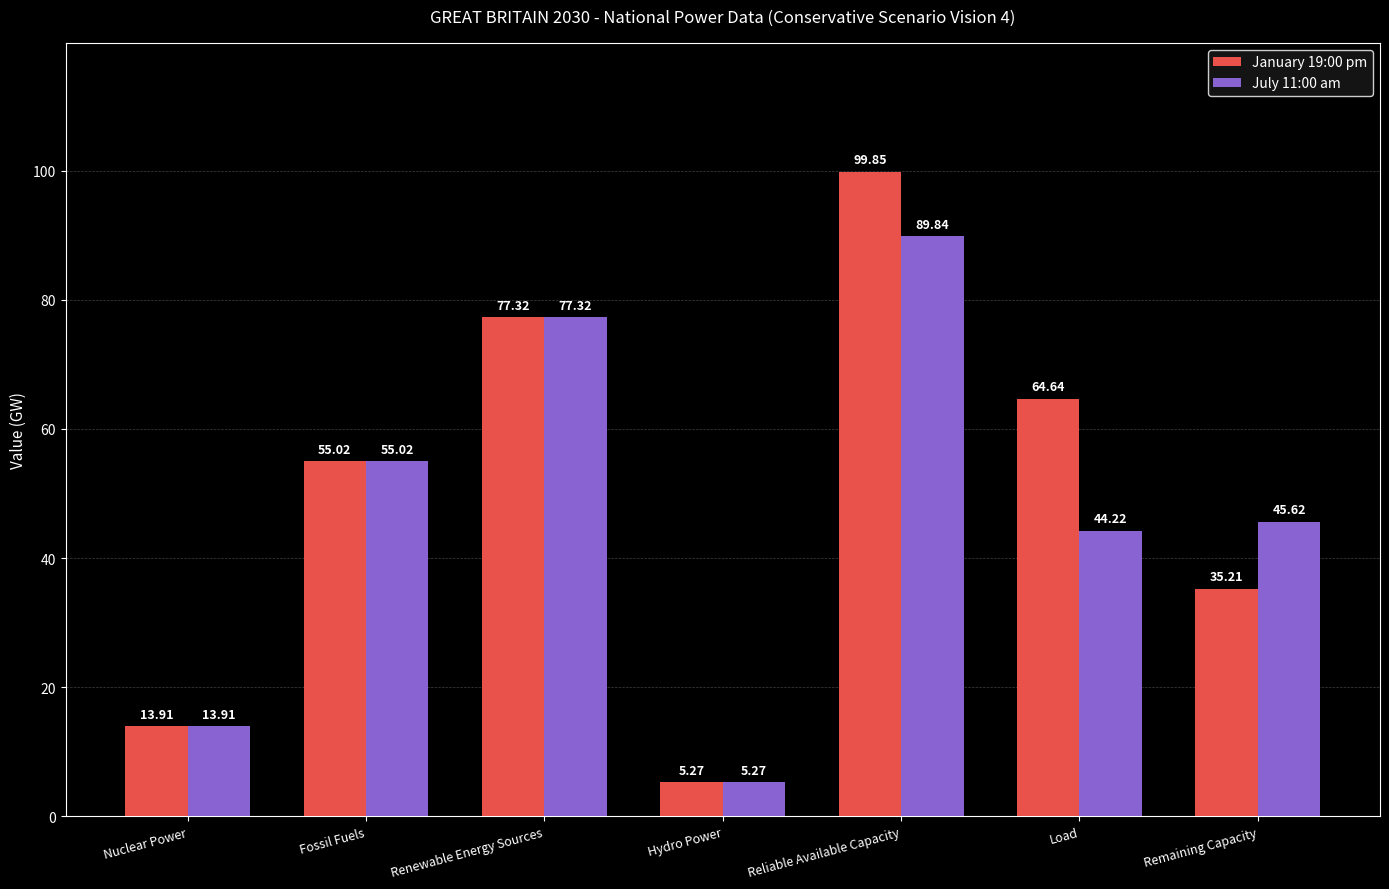

List the labels in order of January 19:00 pm value, smallest first.

Hydro Power, Nuclear Power, Remaining Capacity, Fossil Fuels, Load, Renewable Energy Sources, Reliable Available Capacity